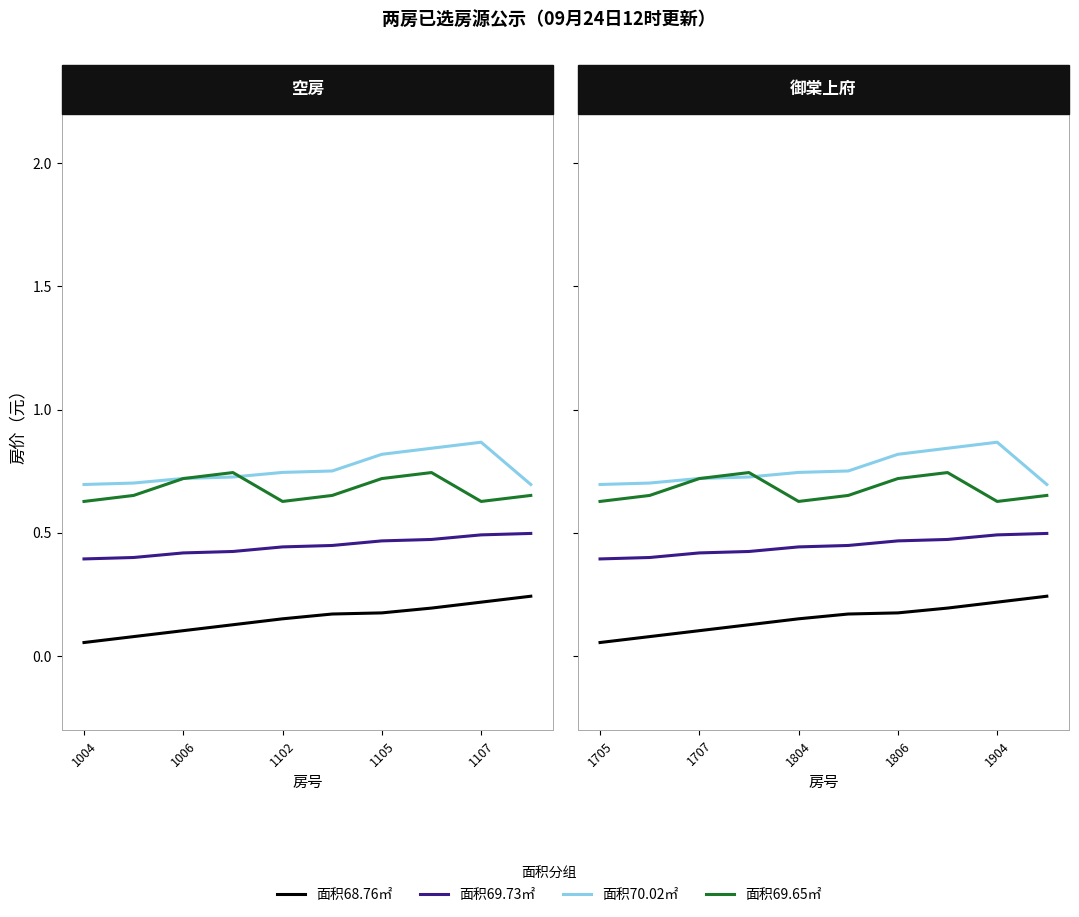

What position from the left is 1006?

2